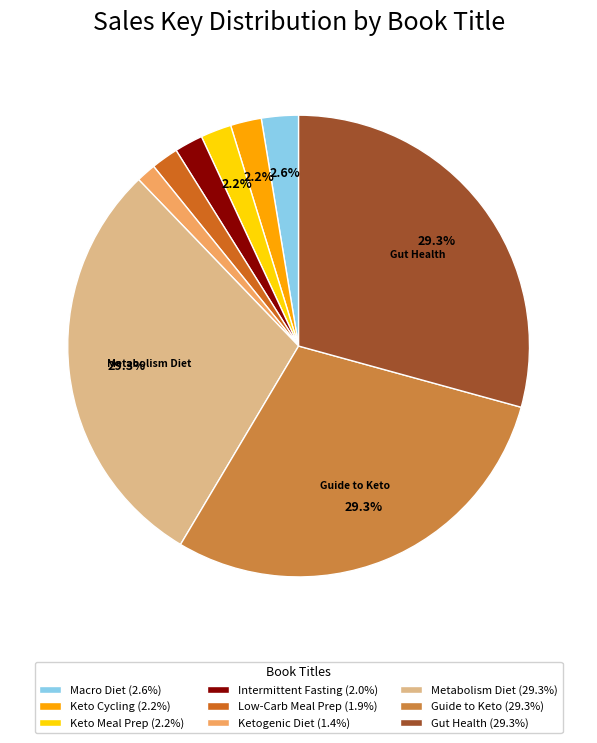

How many segments does this pie chart have?

9